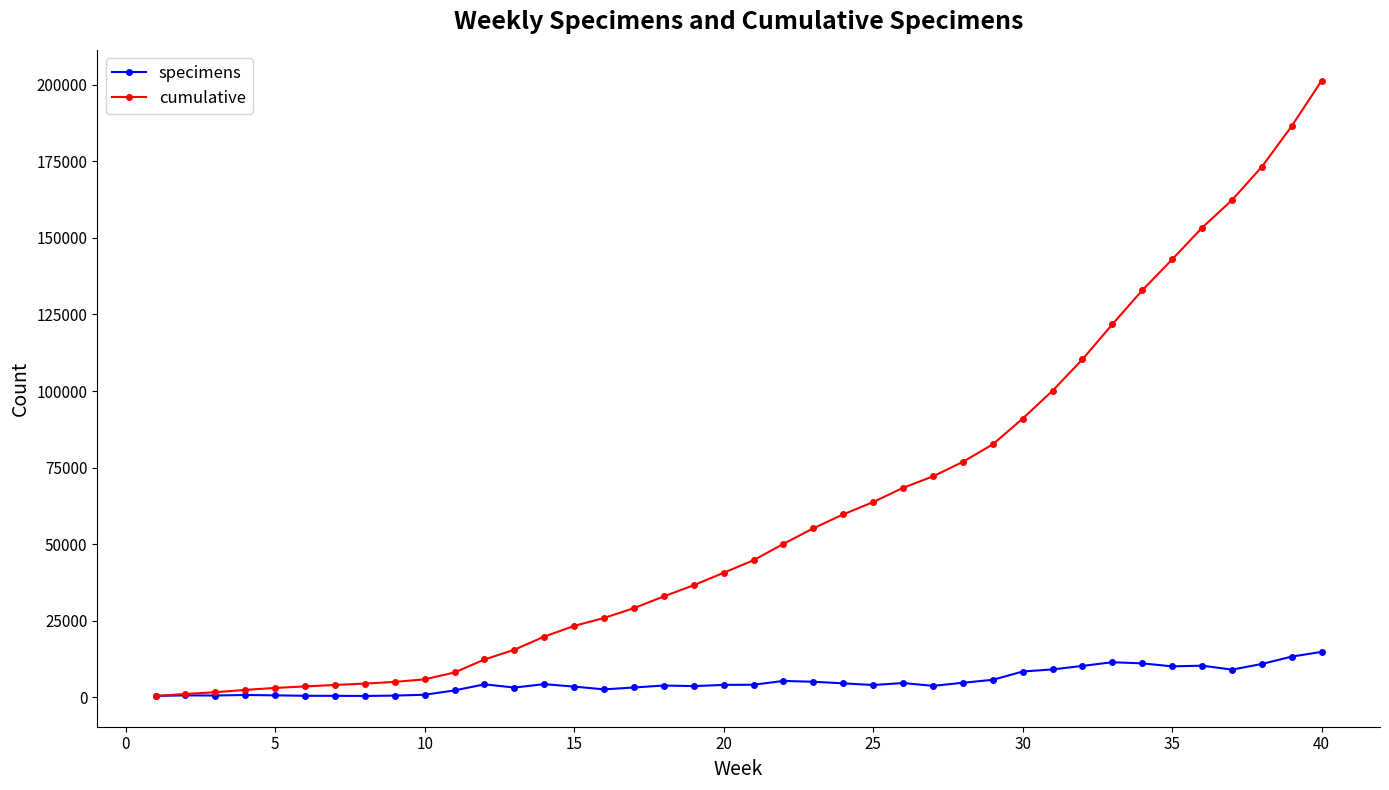

List the series in order of their overall mean, lowest first.

specimens, cumulative